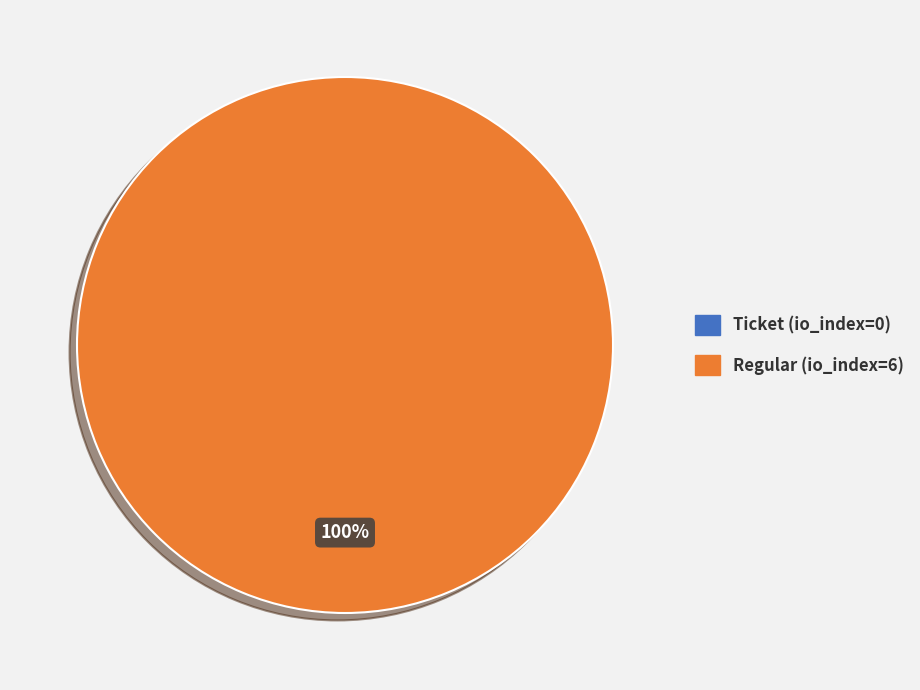

Is it true that Ticket is 8% of the pie?

False